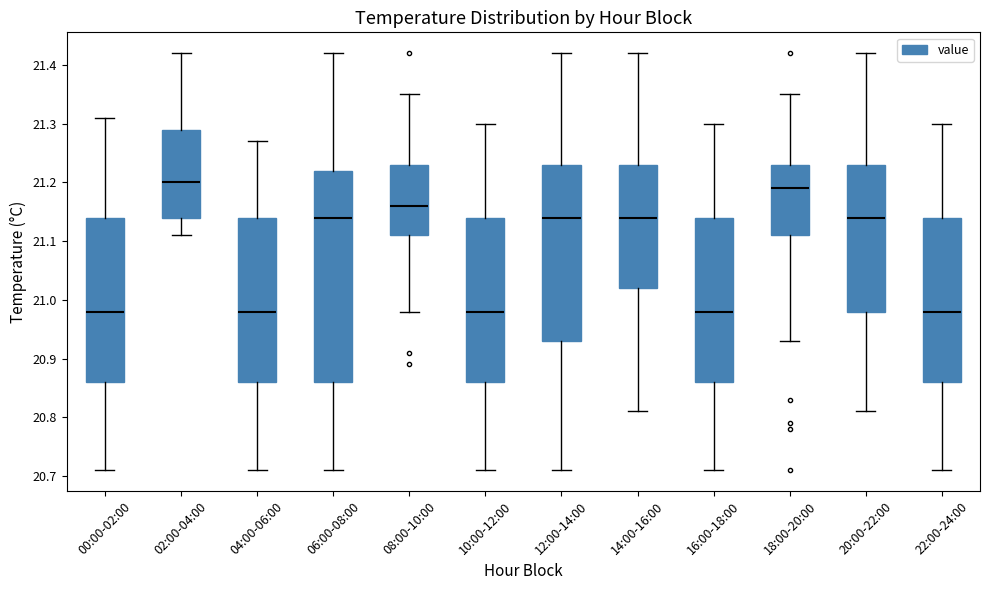

Reading left to right, transcribe this box plot: for each box, give where its median line is, the range the box spans, and where its two whiskers end, as read against the y-axis. The values are not printed on the chart, so give them approximately, as read against the axis.

00:00-02:00: median 20.98, box 20.86 to 21.14, whiskers 20.71 to 21.31
02:00-04:00: median 21.20, box 21.14 to 21.29, whiskers 21.11 to 21.42
04:00-06:00: median 20.98, box 20.86 to 21.14, whiskers 20.71 to 21.27
06:00-08:00: median 21.14, box 20.86 to 21.22, whiskers 20.71 to 21.42
08:00-10:00: median 21.16, box 21.11 to 21.23, whiskers 20.98 to 21.35
10:00-12:00: median 20.98, box 20.86 to 21.14, whiskers 20.71 to 21.30
12:00-14:00: median 21.14, box 20.93 to 21.23, whiskers 20.71 to 21.42
14:00-16:00: median 21.14, box 21.02 to 21.23, whiskers 20.81 to 21.42
16:00-18:00: median 20.98, box 20.86 to 21.14, whiskers 20.71 to 21.30
18:00-20:00: median 21.19, box 21.11 to 21.23, whiskers 20.93 to 21.35
20:00-22:00: median 21.14, box 20.98 to 21.23, whiskers 20.81 to 21.42
22:00-24:00: median 20.98, box 20.86 to 21.14, whiskers 20.71 to 21.30